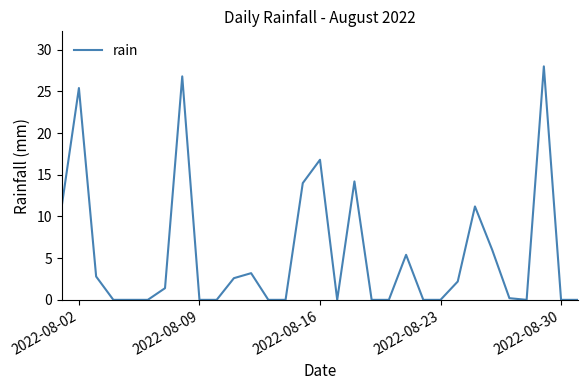

What is the difference between the maximum and minimum values?

28.0